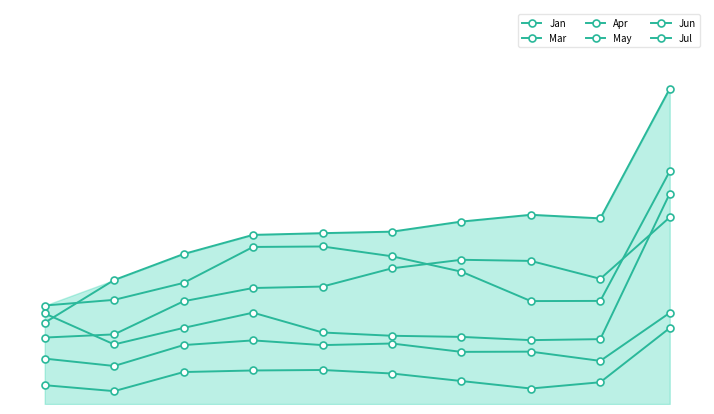

Is the value of Jan at 8 greater than the value of Jul at 8?

Yes